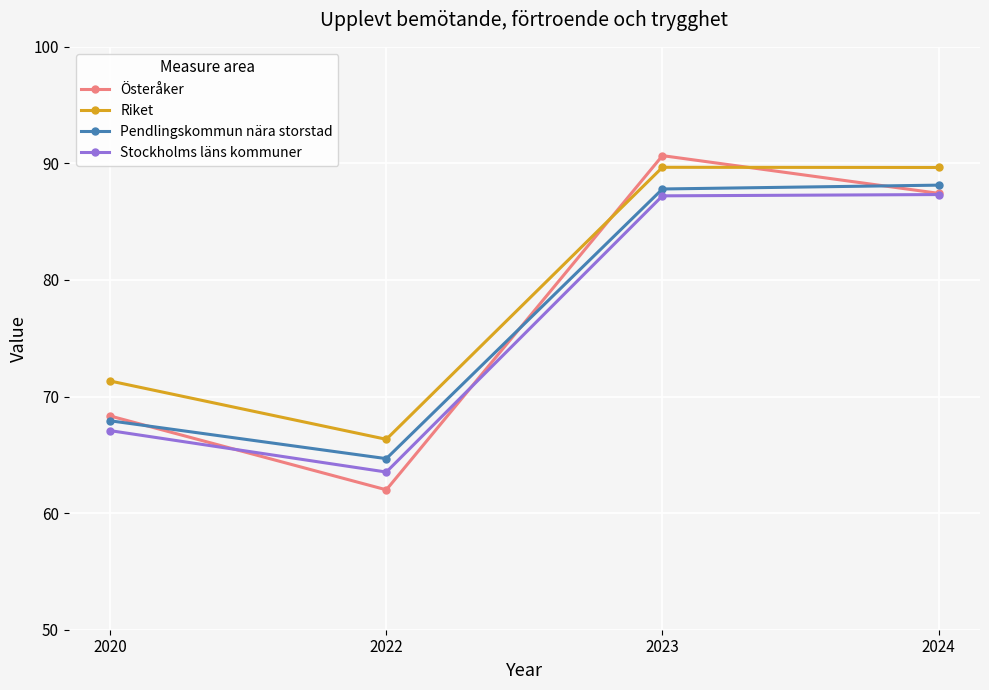

Between which two adjacent categories do Österåker and Stockholms läns kommuner first intersect?

2020 and 2022